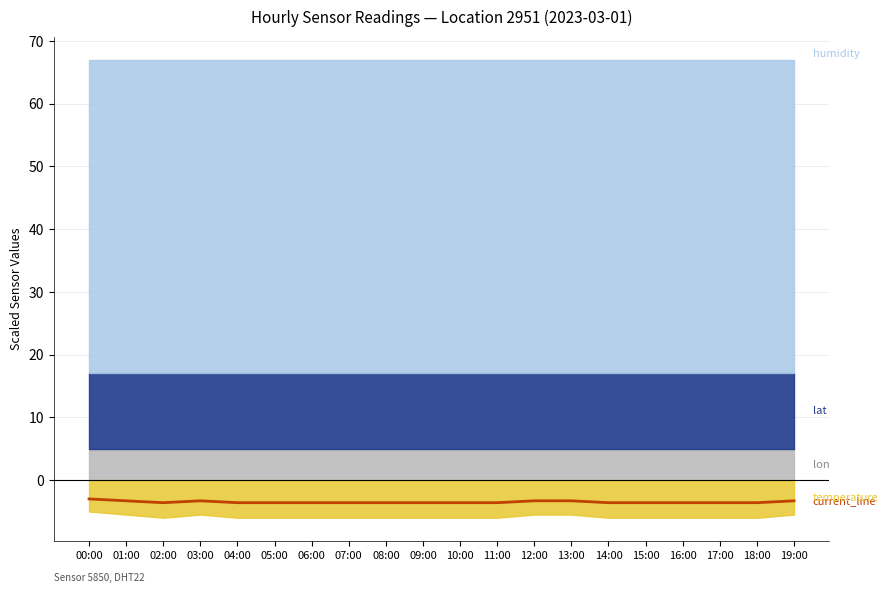

At which category does the data reach its first local peak?

03:00